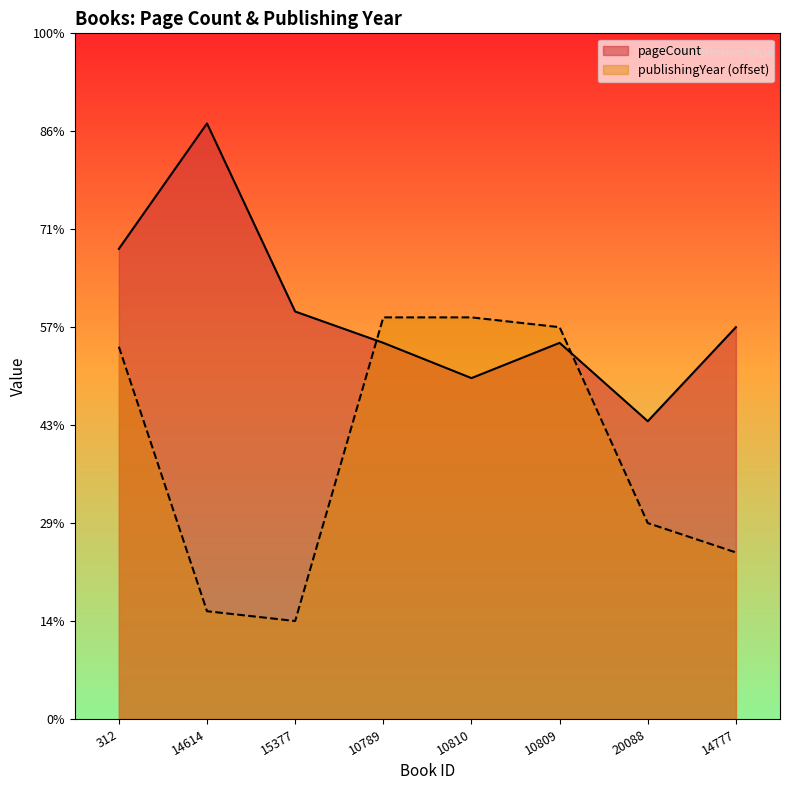

The value of pageCount at 14777 is 200. True or false?

True